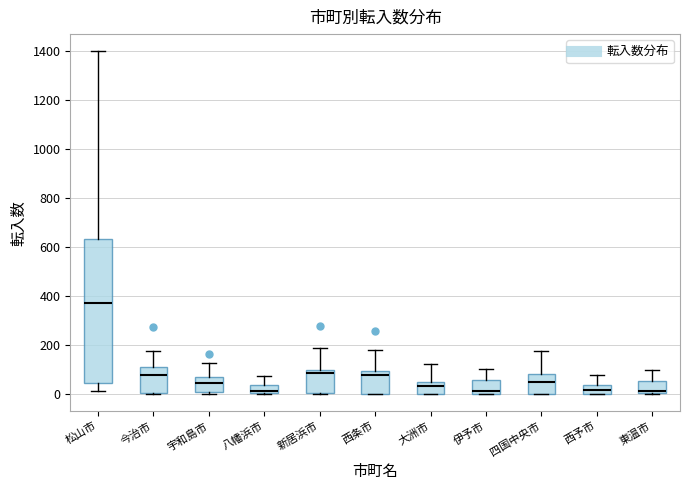

Where is the upper edge of the box for 伊予市 on the y-axis? The values are not printed on the chart, so give them approximately, as read against the axis.

60